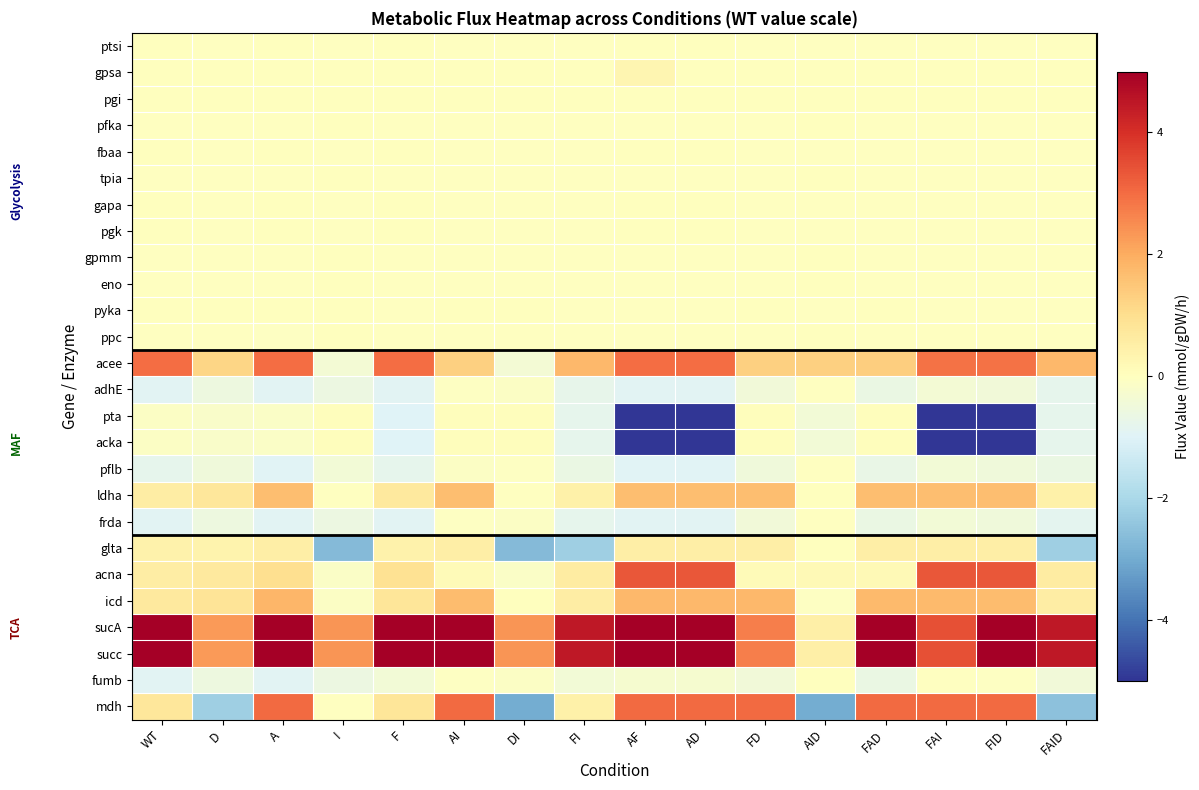

What is the total value across all series at F?

13.1